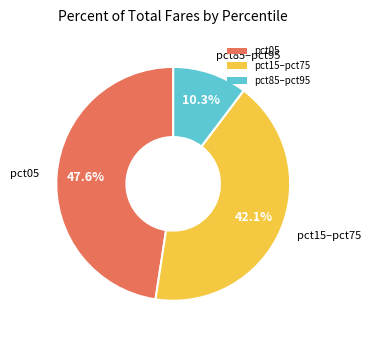

What is the ratio of the value at pct05 to the value at pct15–pct75?

1.1